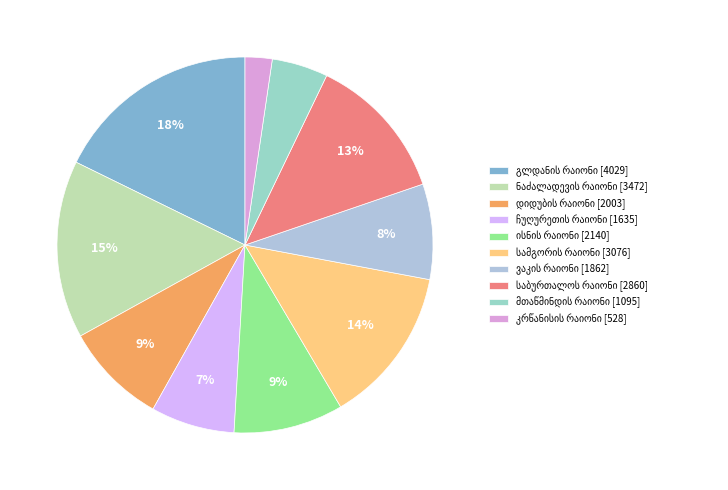

Is there a majority slice in this chart?

No